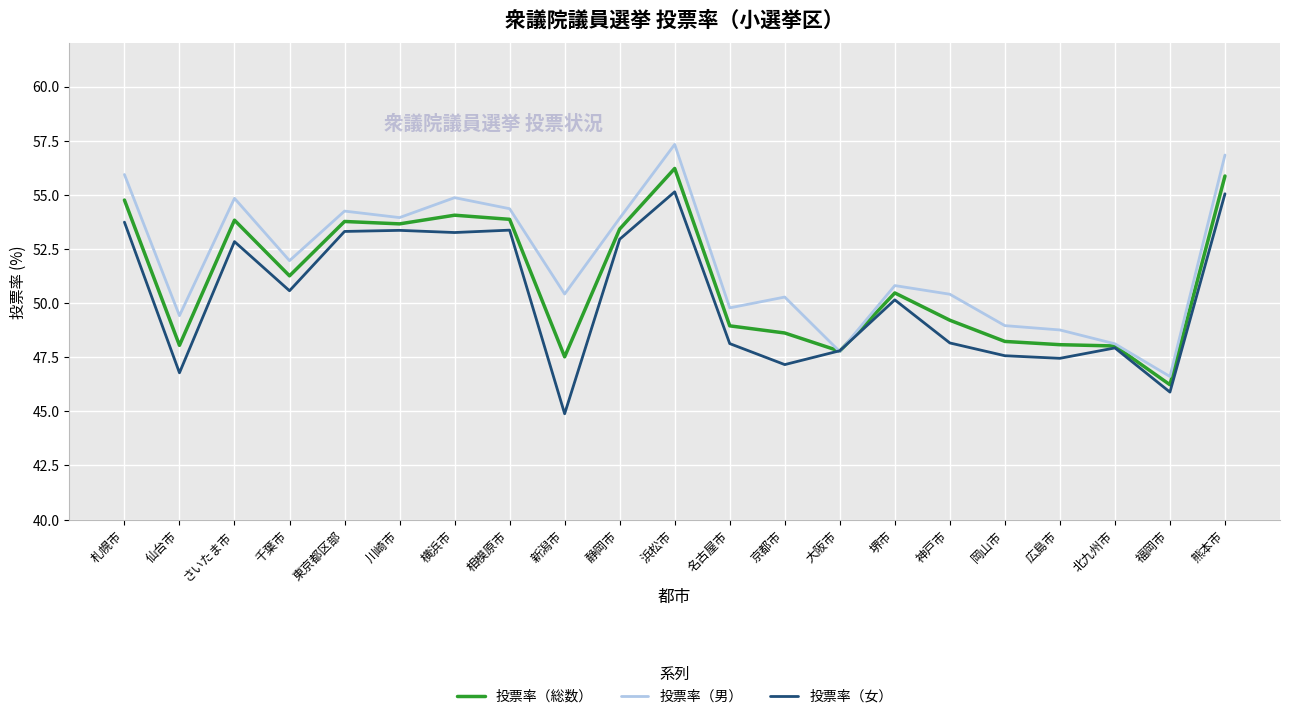

What is the total value across all series at 大阪市?

143.3